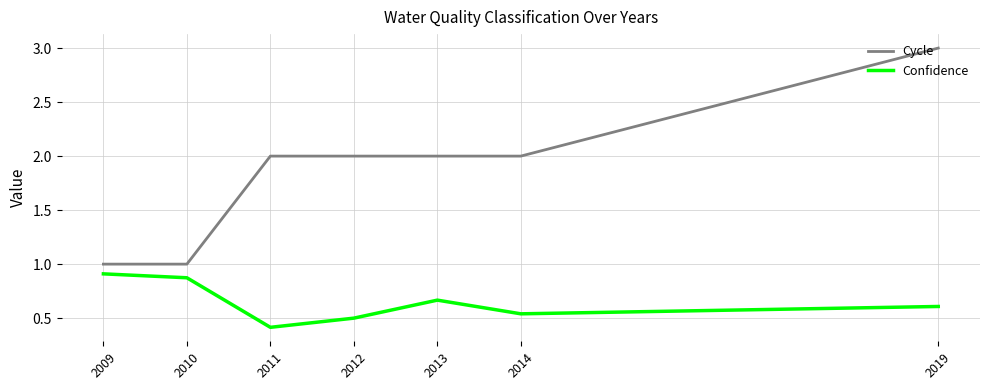

The value of Cycle at 2010 is 1.7. True or false?

False